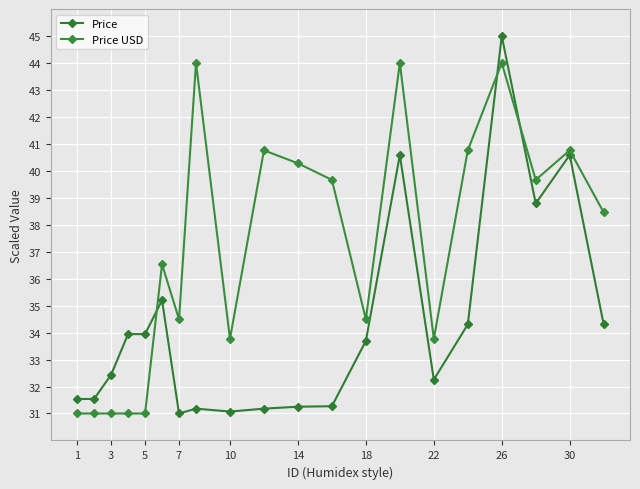

List the series in order of their peak value, lowest first.

Price USD, Price